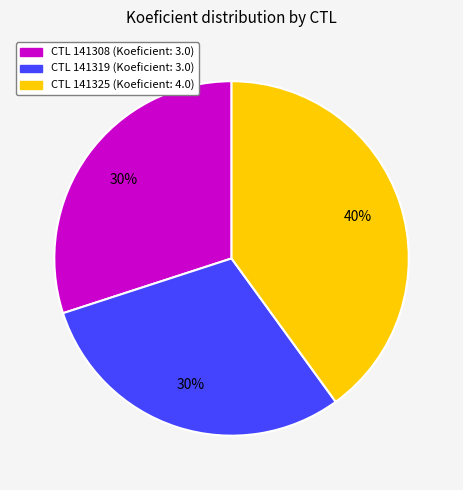

Does any single category account for the majority?

No